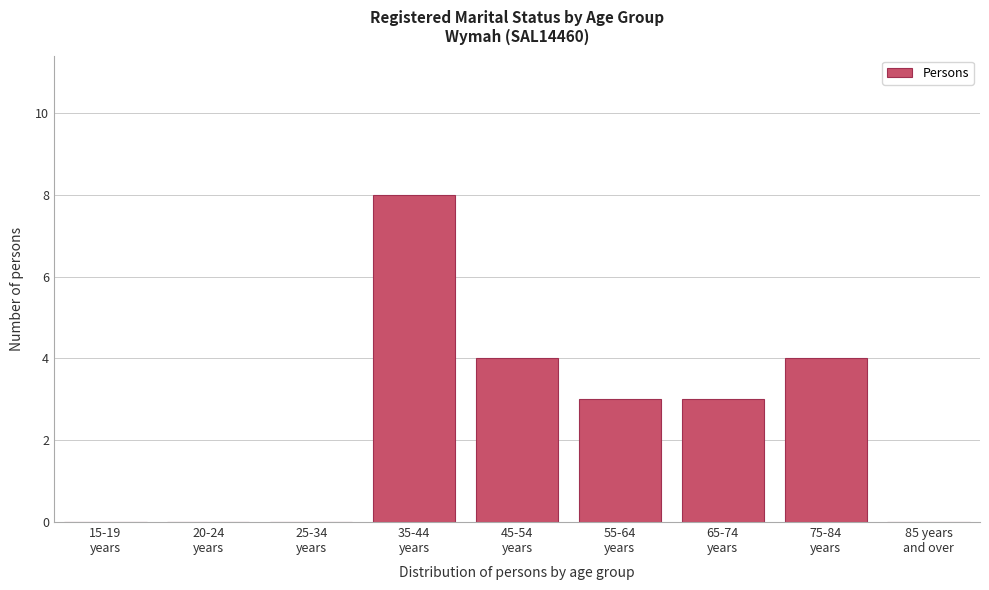

What is the sum of all values?

22